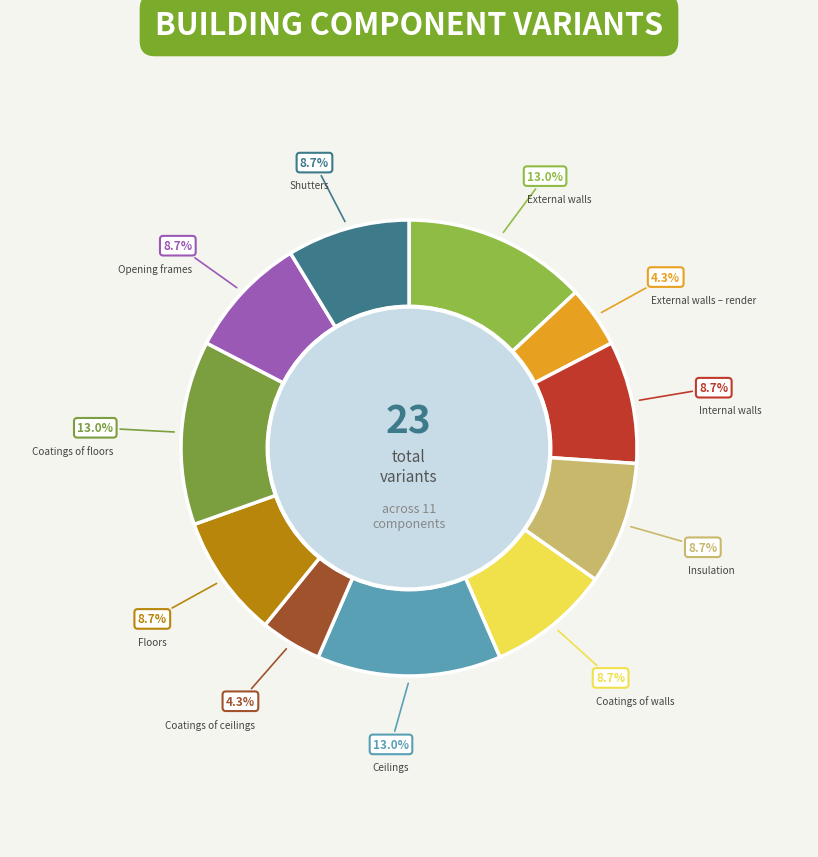

Is it true that External walls – render is 4% of the pie?

True